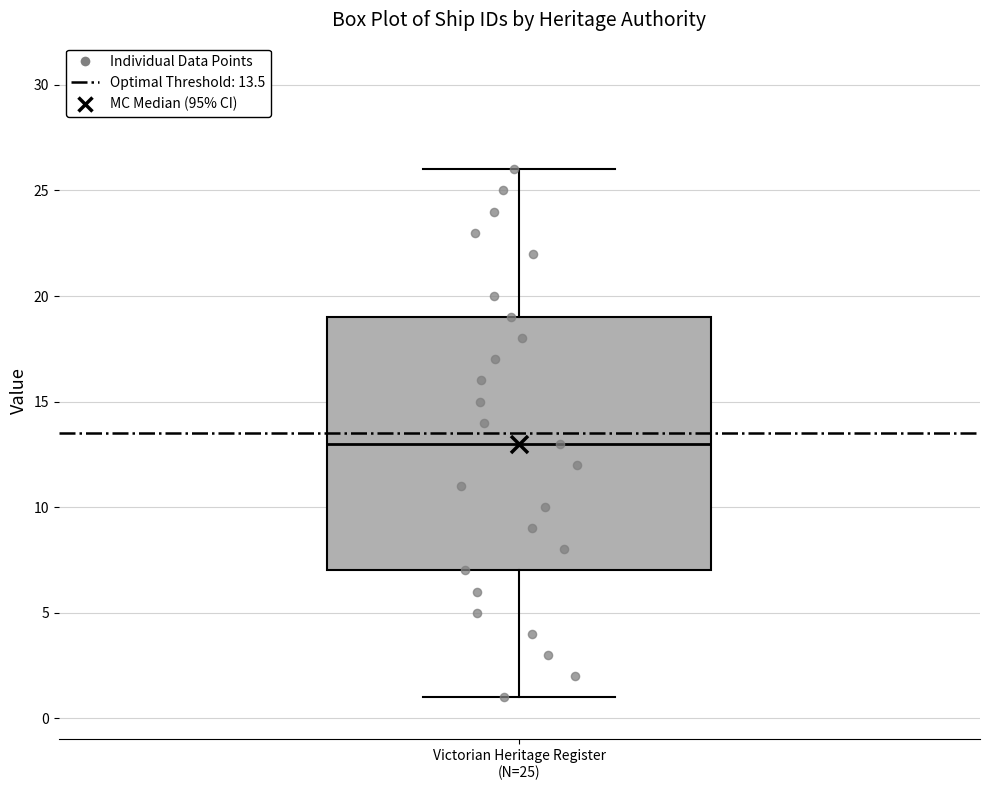

Transcribe this box plot: give where the median line is, the range the box spans, and where the two whiskers end, as read against the y-axis. The values are not printed on the chart, so give them approximately, as read against the axis.

median 13, box 7 to 19, whiskers 1 to 26